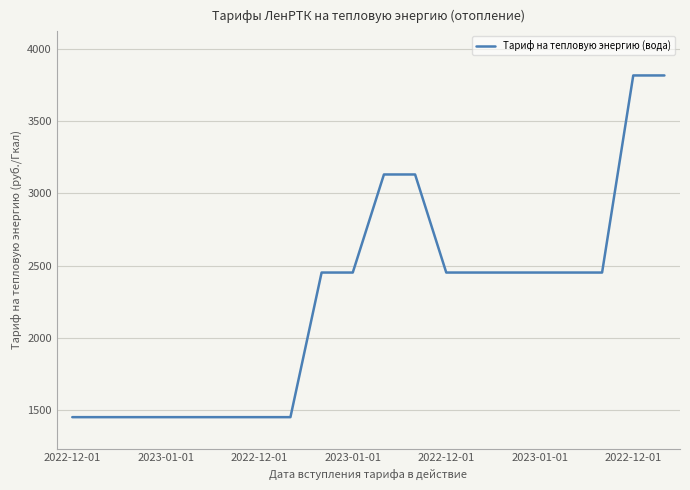

What is the maximum value shown in the chart?

3816.7